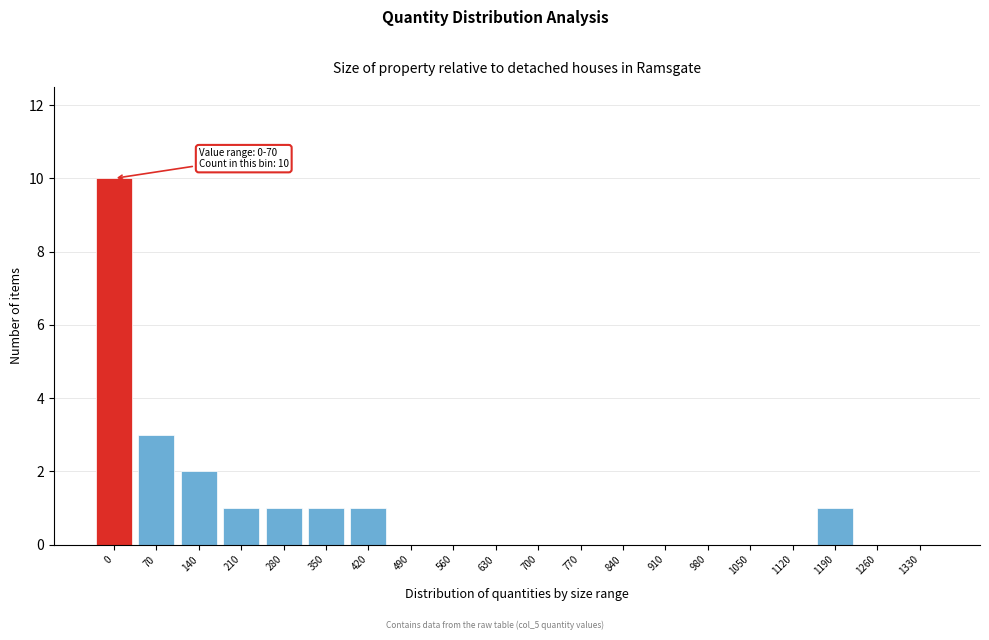

Reading left to right, list all the values displayed in this chart.

0=10	70=3	140=2	210=1	280=1	350=1	420=1	490=0	560=0	630=0	700=0	770=0	840=0	910=0	980=0	1050=0	1120=0	1190=1	1260=0	1330=0